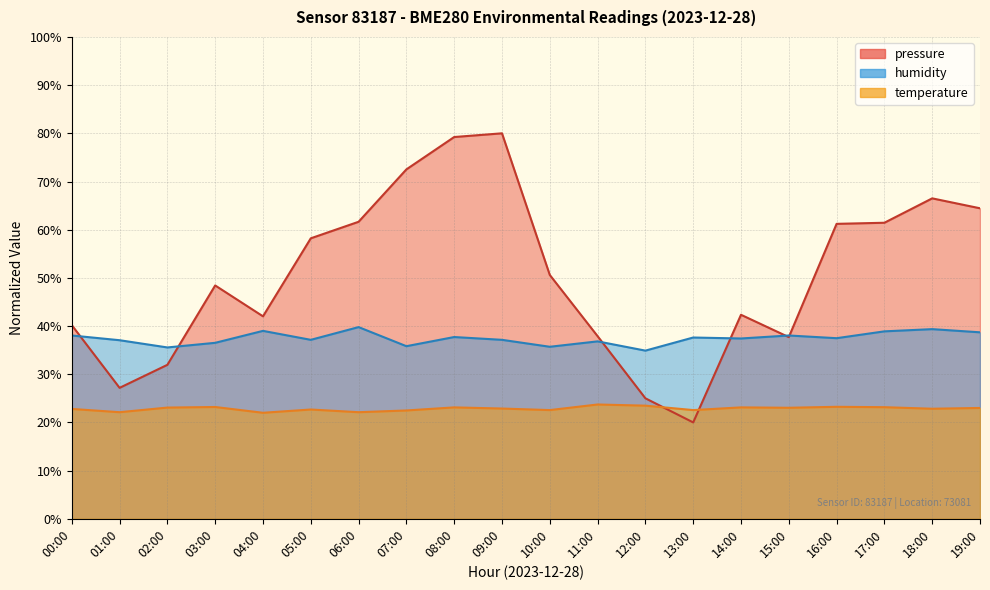

Is it true that temperature equals 39.1 at 15:00?

False